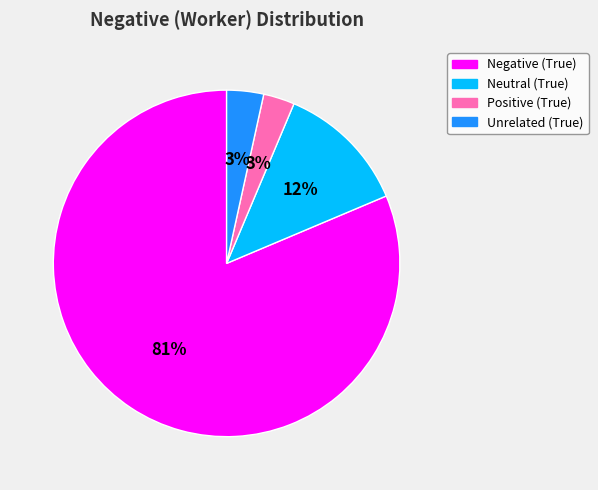

Does any single category account for the majority?

Yes